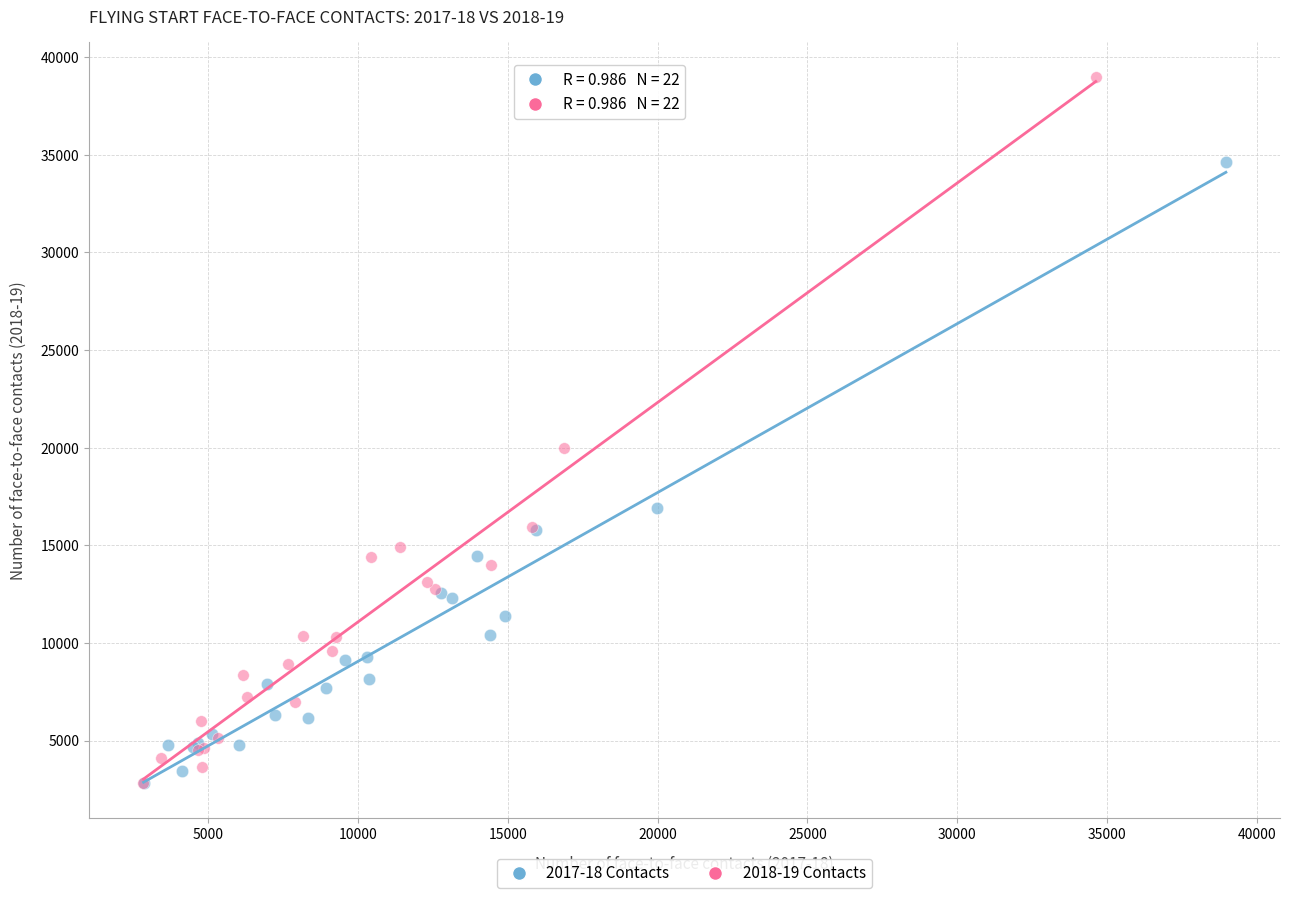

Which series has the largest Y range (max minus min)?

2018-19 Contacts